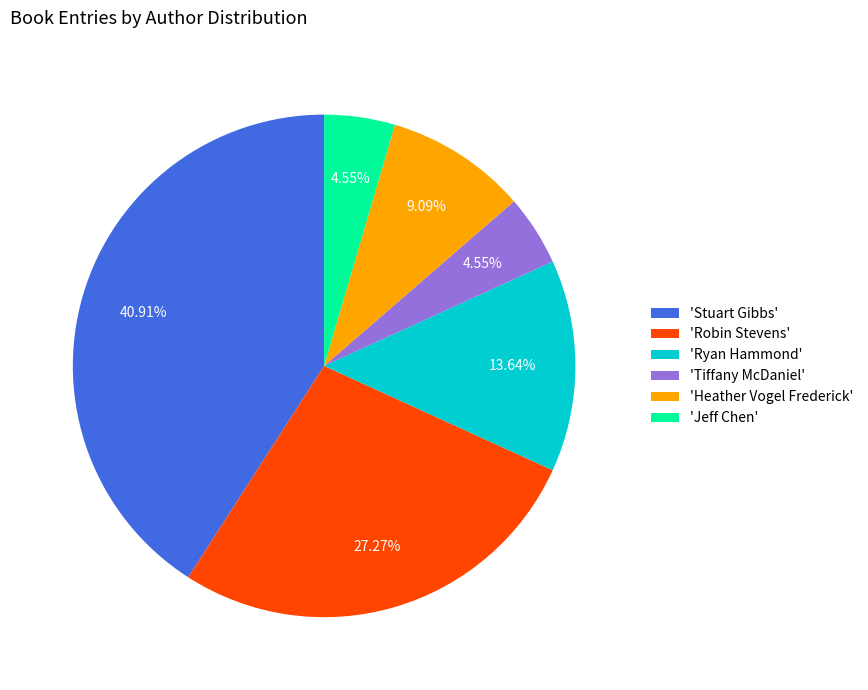

To the nearest percent, what is the average slice percentage?

17%